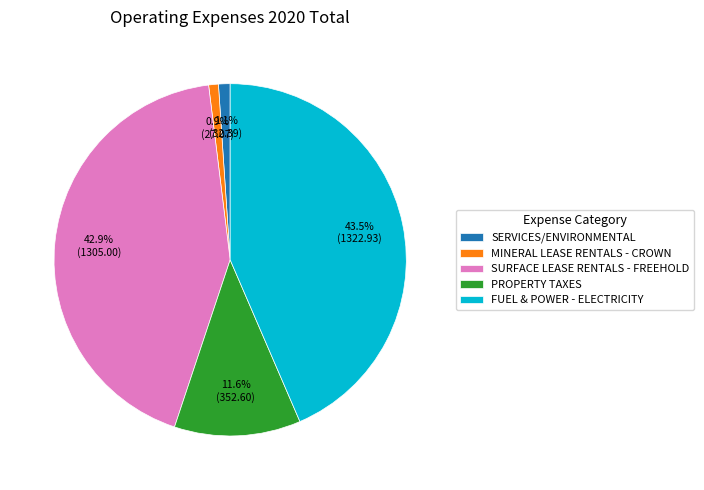

Is SERVICES/ENVIRONMENTAL the majority of the pie?

No